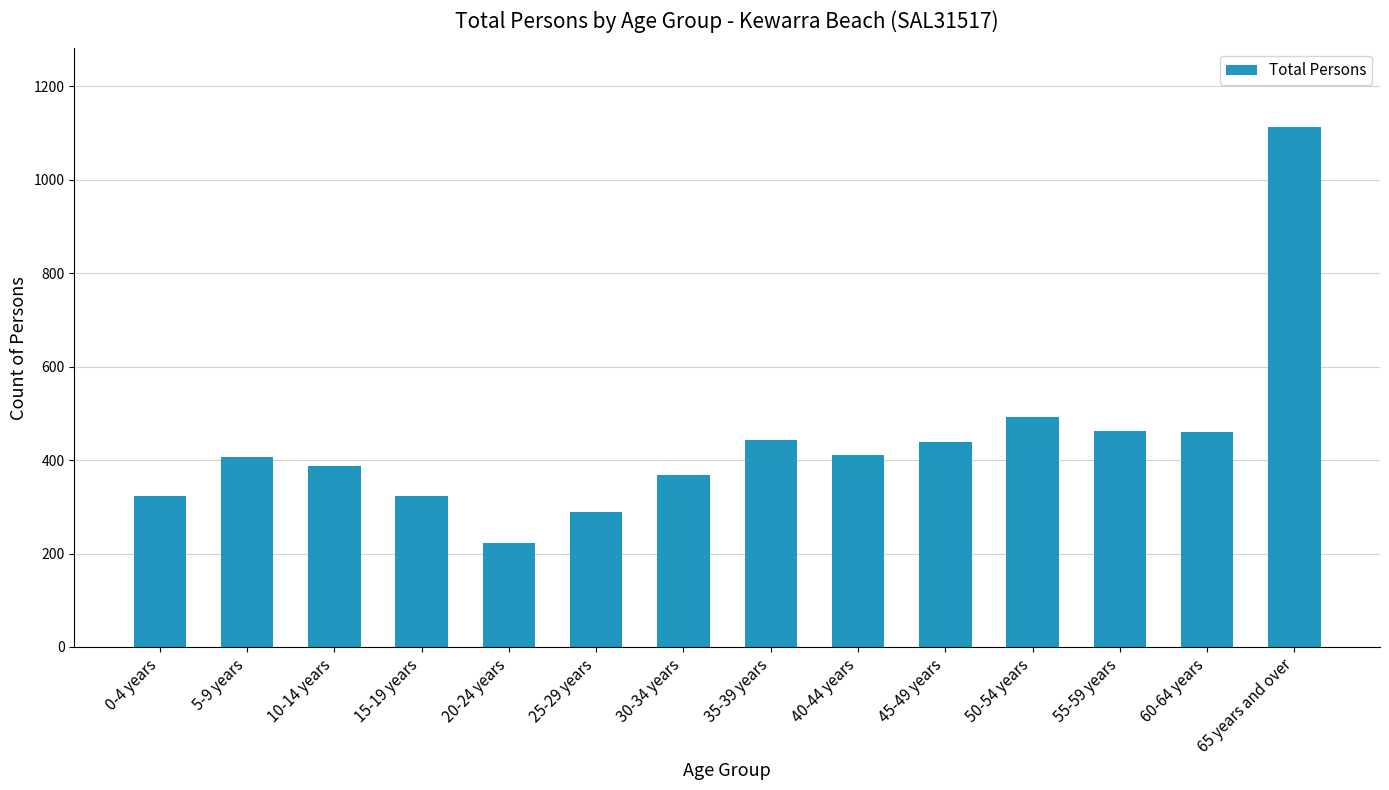

True or false: the data shows 651 at 65 years and over.

False